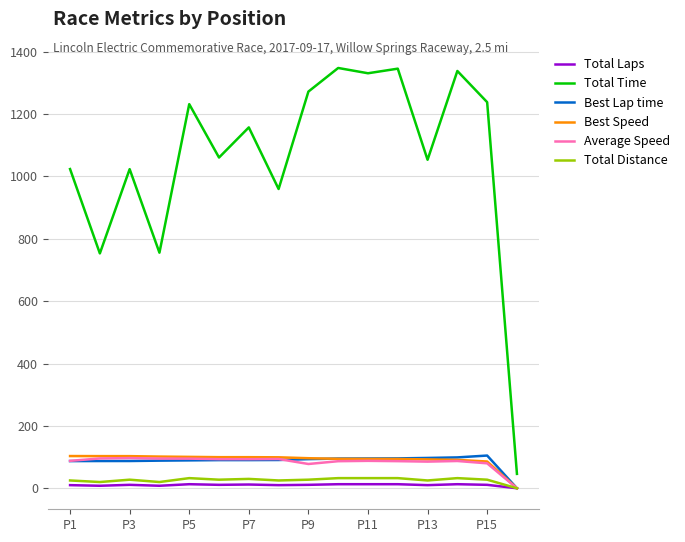

Which series has the largest total across all categories?

Total Time